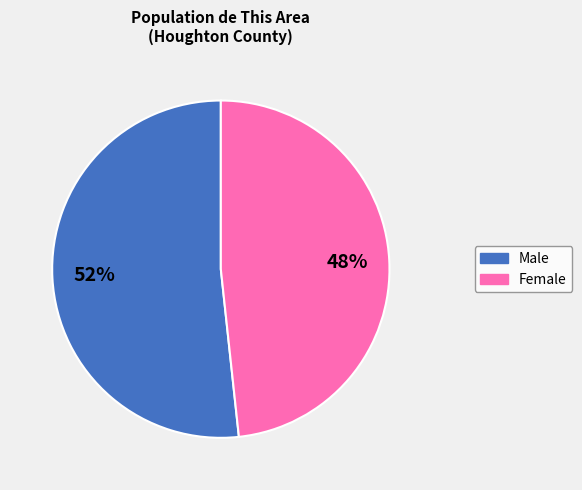

Is the sum of Male and Female greater than half?

Yes